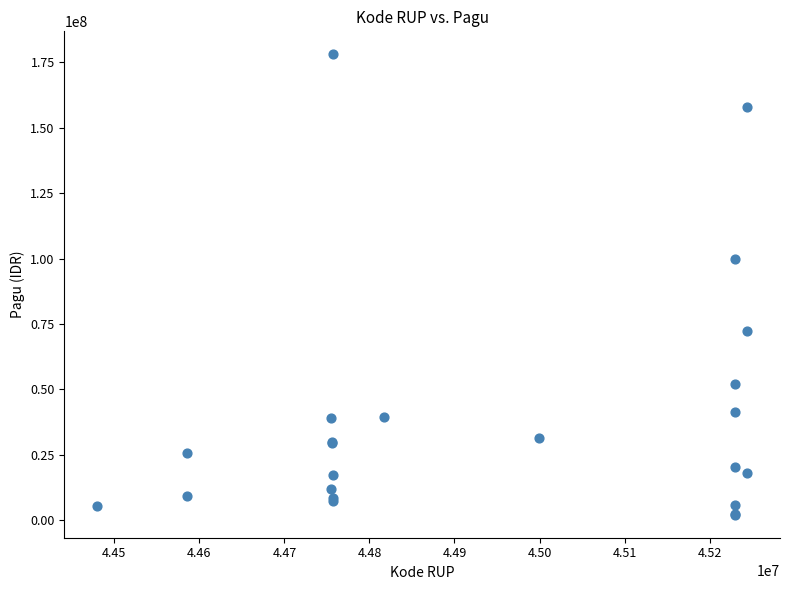

What Y value in the scatter plot is closest to 90076500?

100000000